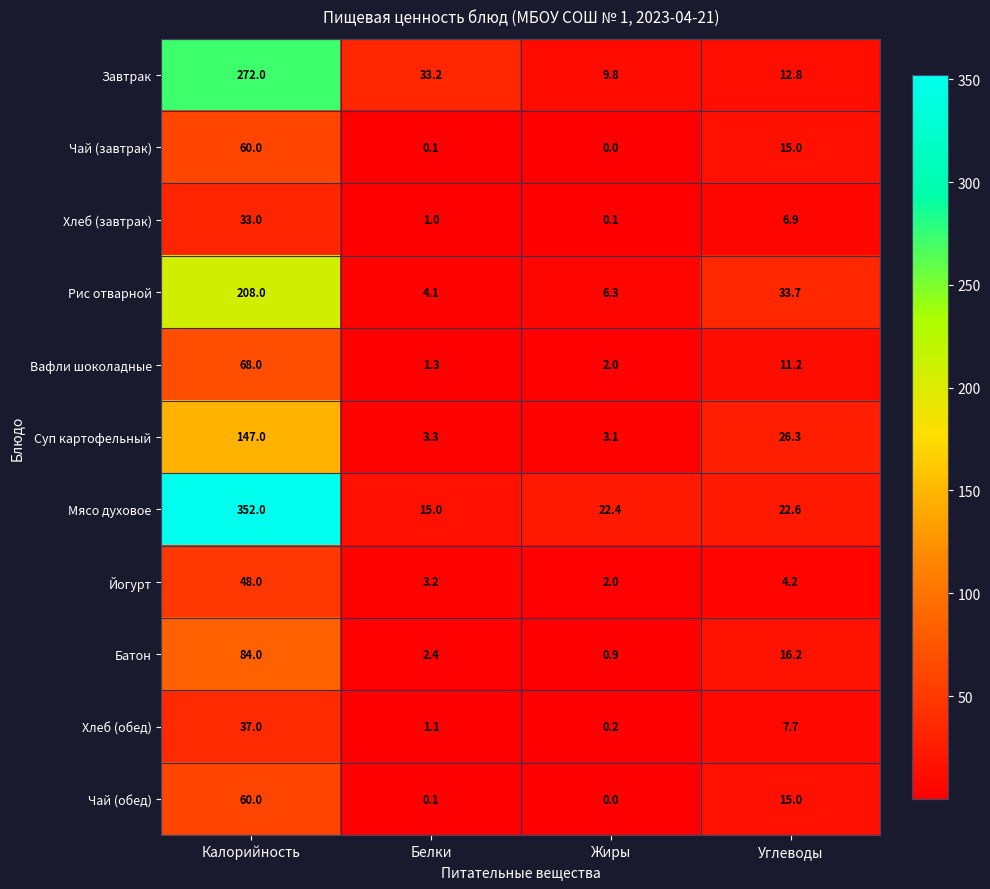

The value of Чай (завтрак) at Калорийность is 60.0. True or false?

True